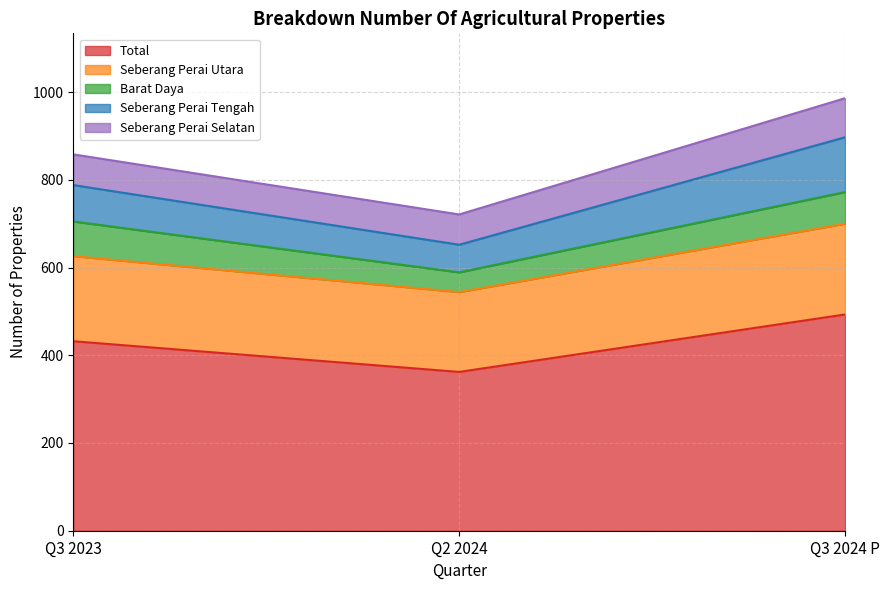

Reading left to right, extract all data points from this chart.

Total: 432	362	493
Seberang Perai Utara: 194	182	207
Barat Daya: 79	45	72
Seberang Perai Tengah: 83	63	125
Seberang Perai Selatan: 70	69	89